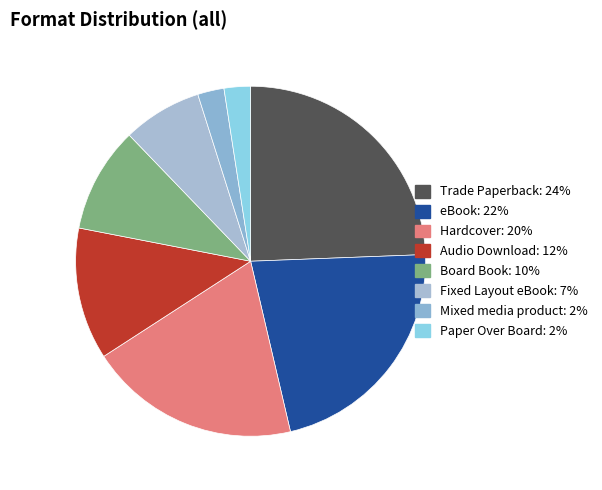

How many slices are in this pie chart?

8